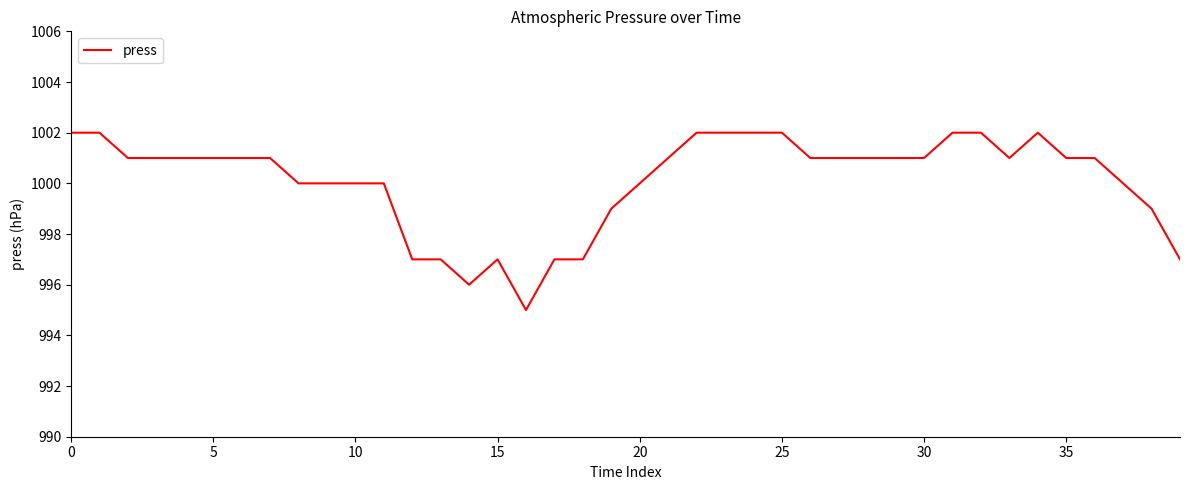

What is the greatest value displayed?

1002